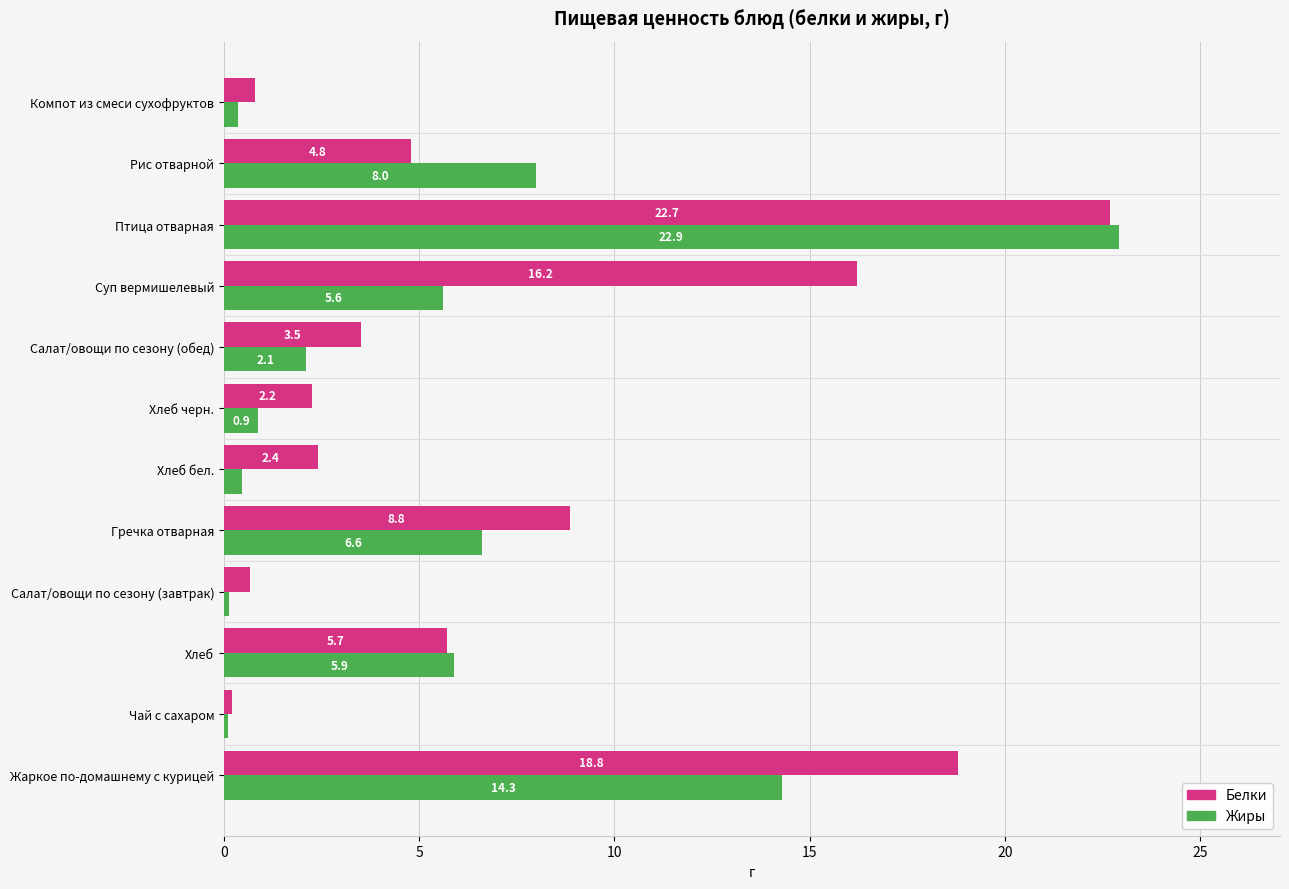

At which label is Жиры closest to 11?

Рис отварной